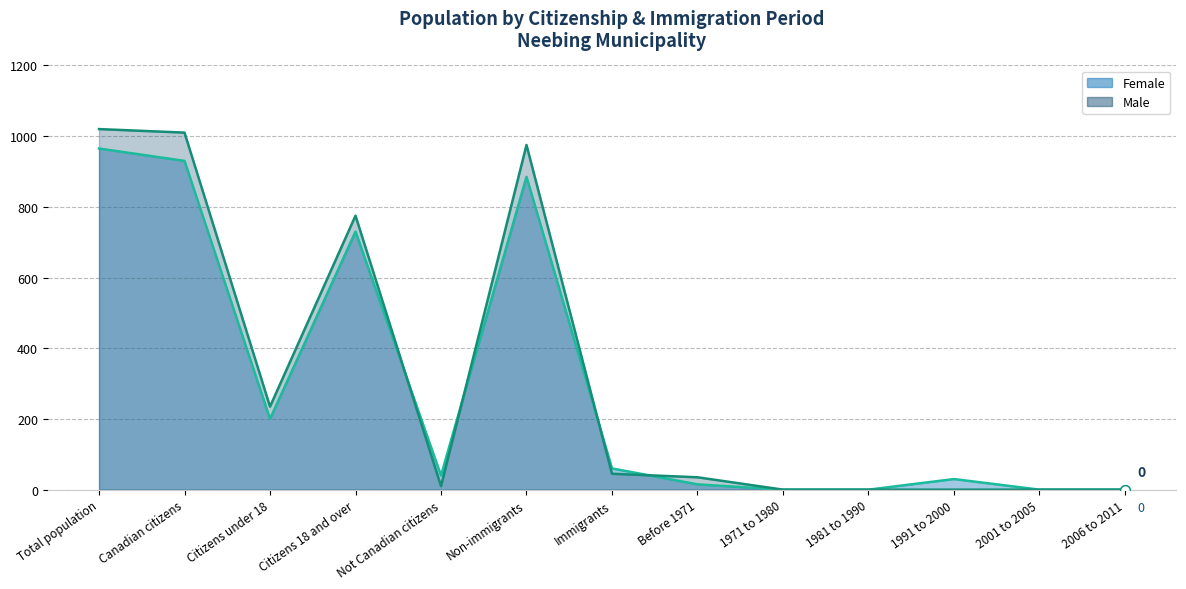

In Male (line), how many points are higher than both neighbors (excluding endpoints)?

2